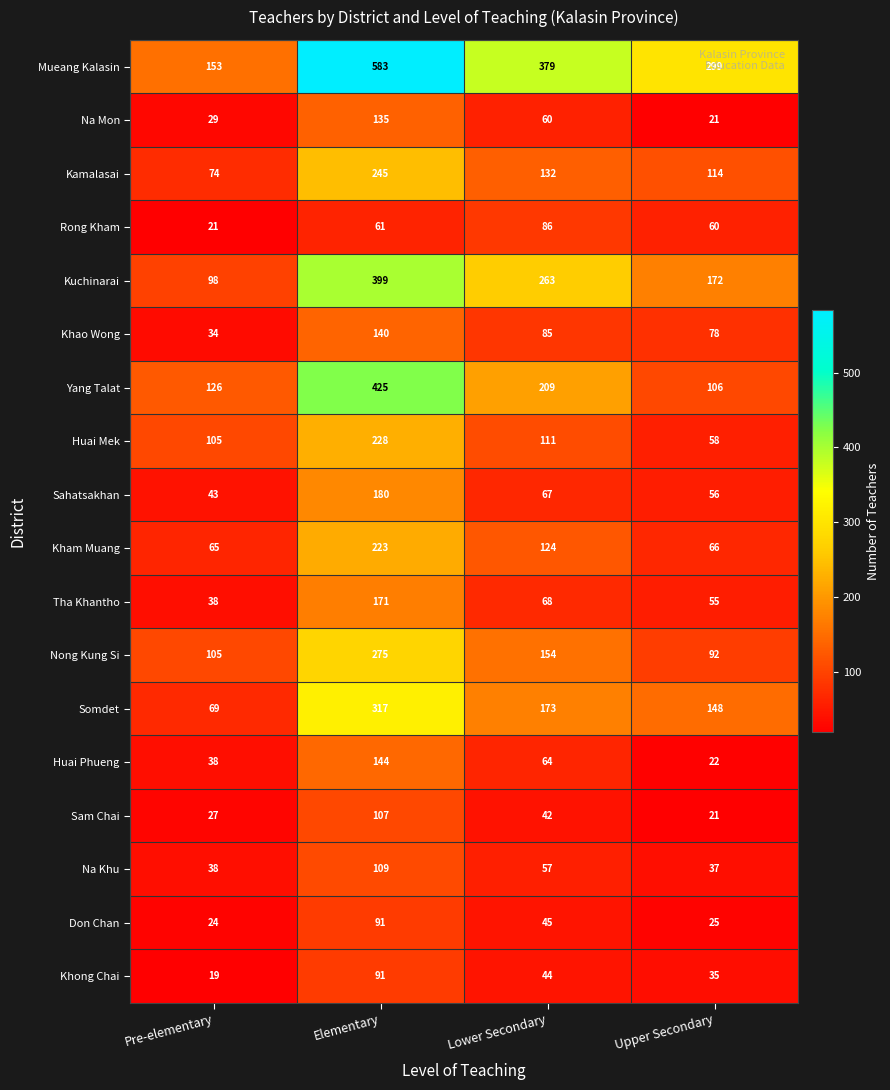

What is the sum of all Sahatsakhan values?

346